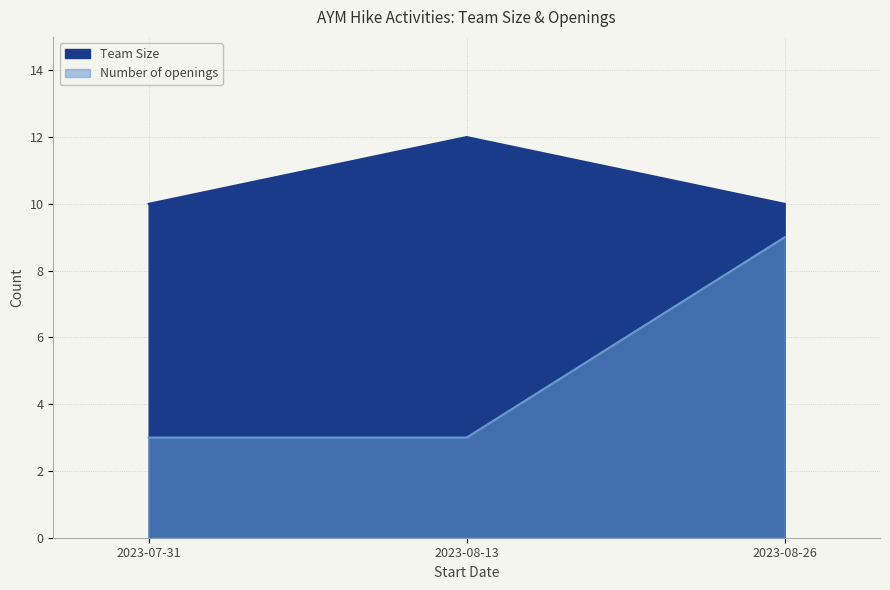

What is the difference between the maximum and minimum values in the Team Size series?

2